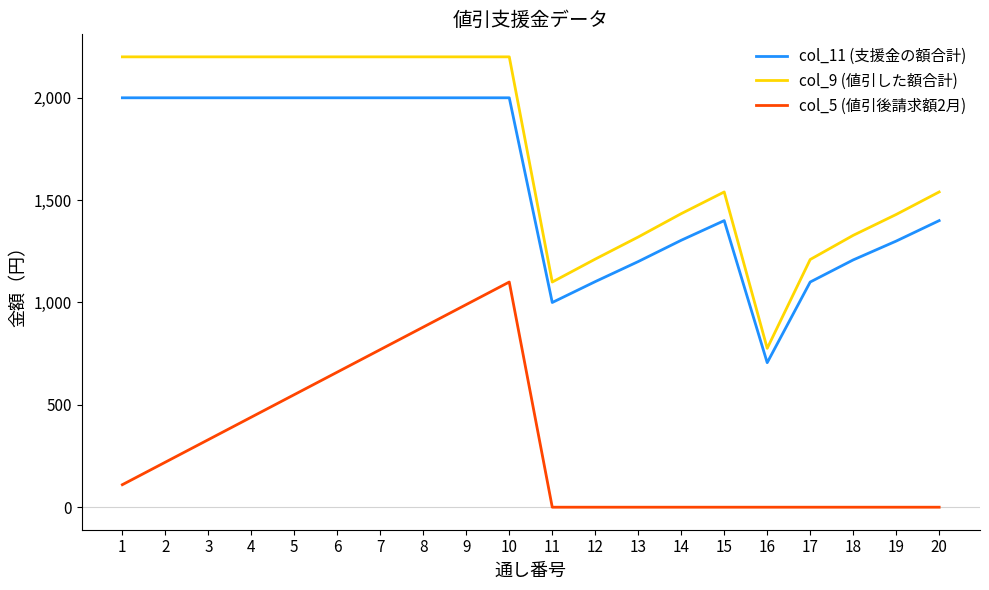

How many distinct data groups are displayed?

3